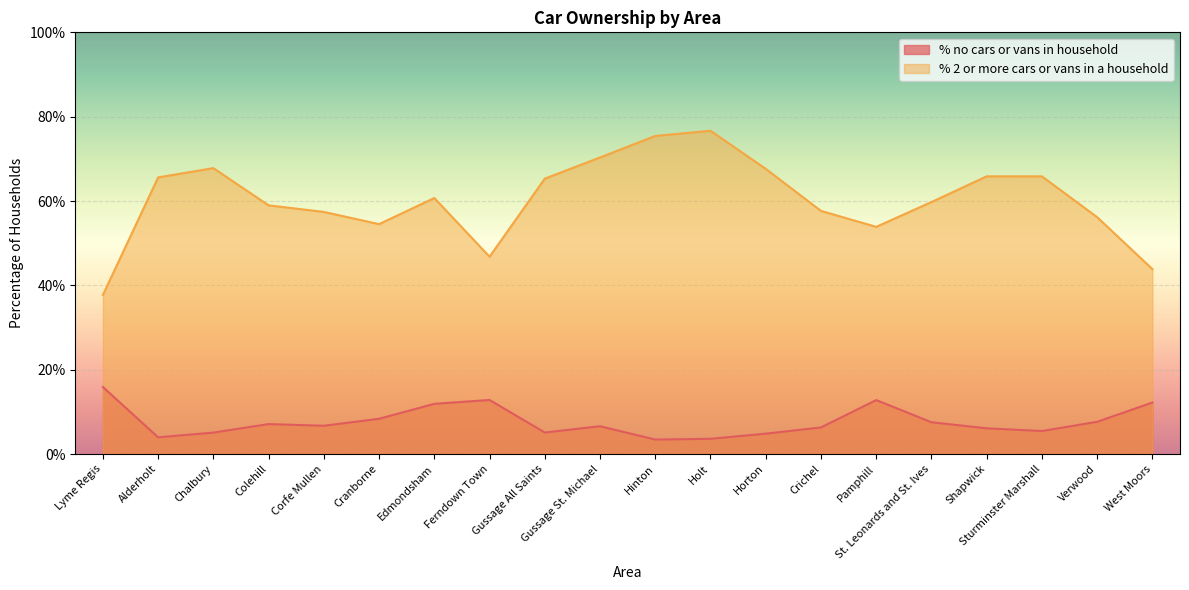

Is the value of % 2 or more cars or vans in a household at Crichel greater than the value of % no cars or vans in household at Pamphill?

Yes